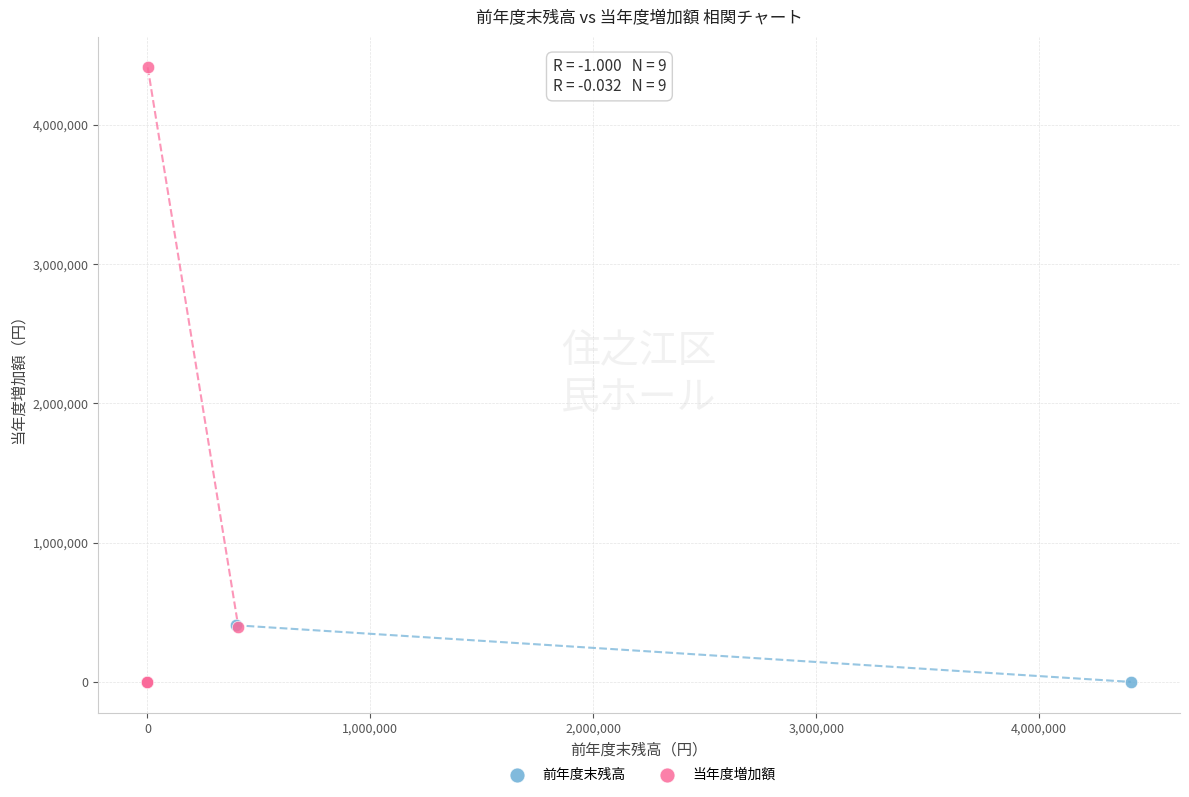

What are all the series names shown in the legend?

前年度末残高, 当年度増加額